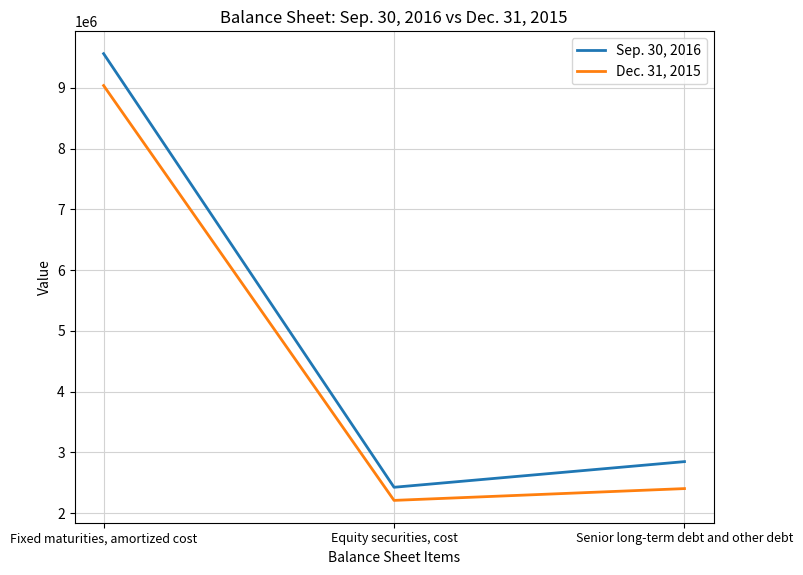

What is the average value of the Dec. 31, 2015 series?

4549997